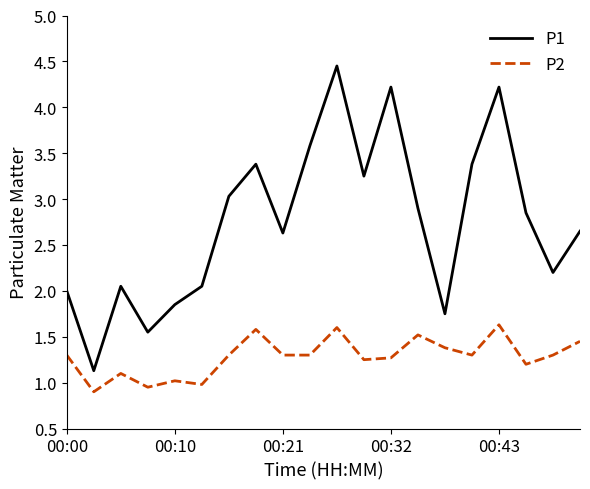

True or false: P1 and P2 cross at least once.

False